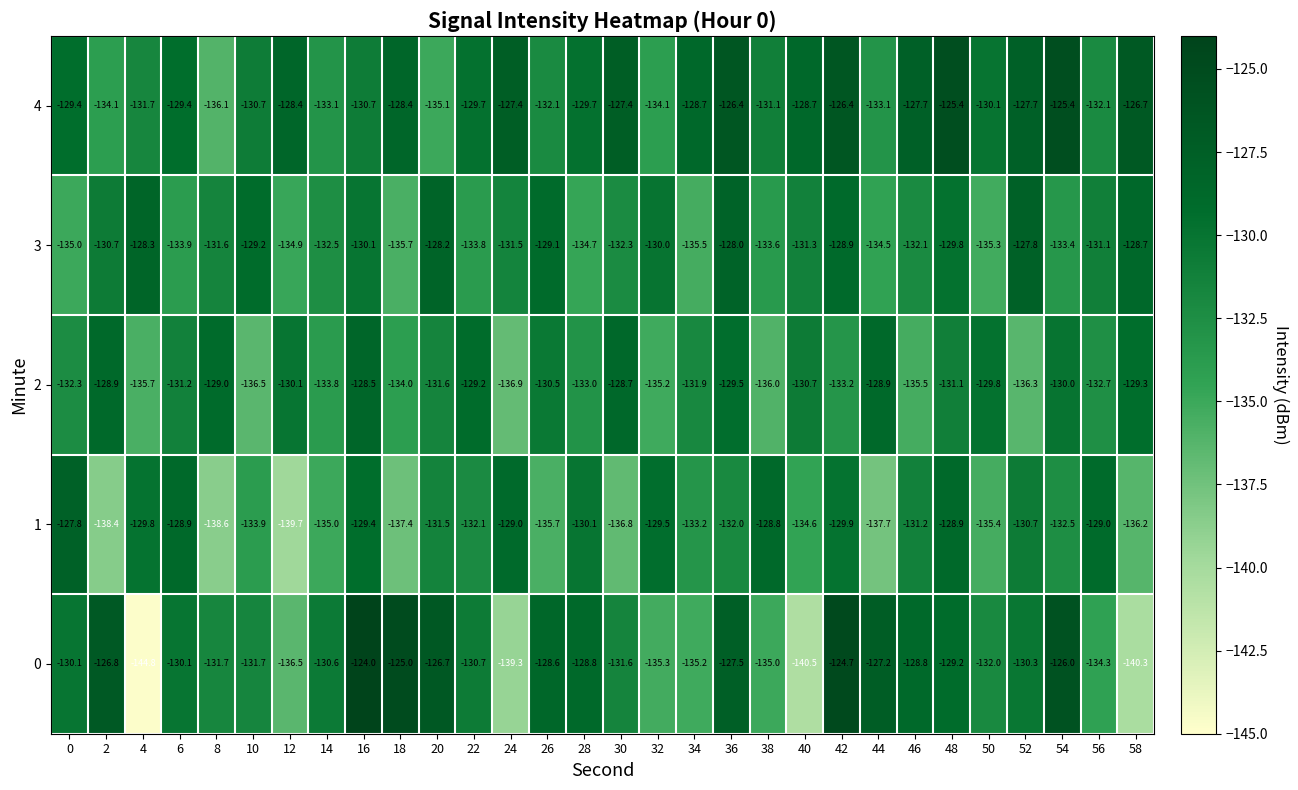

How many values in the 3 series exceed -131?

12